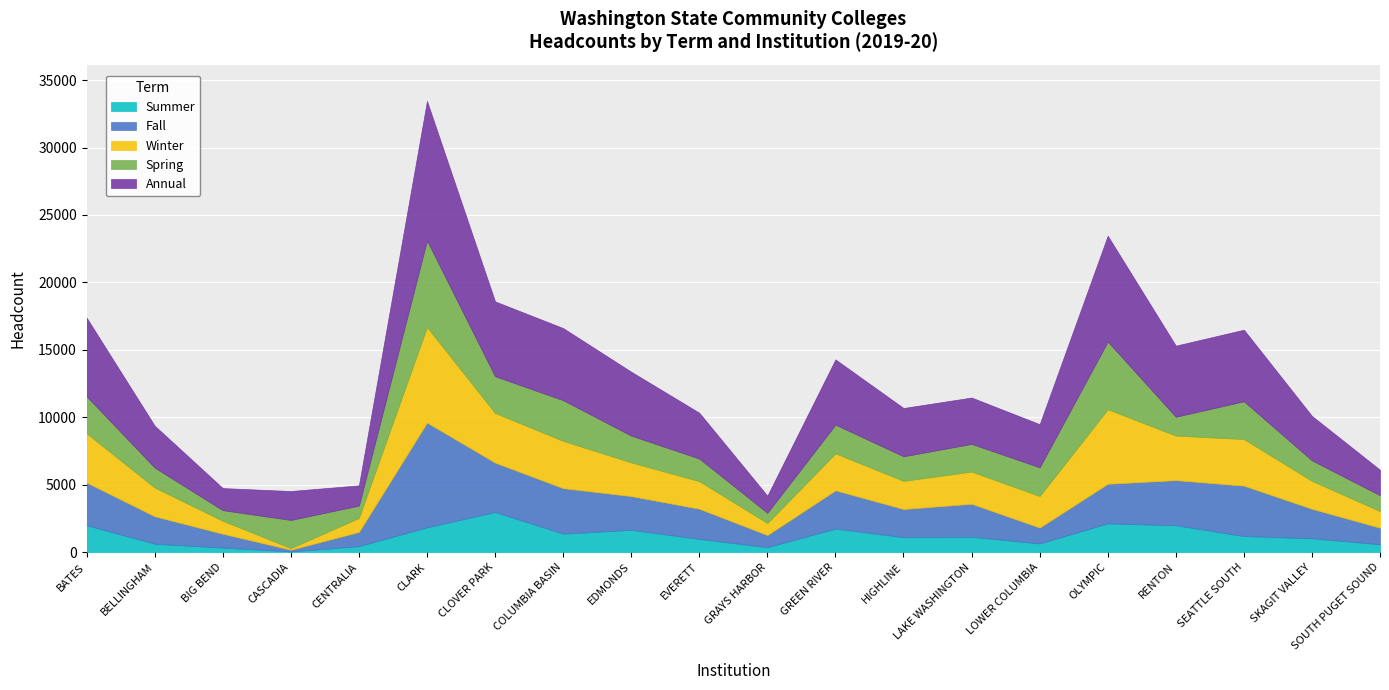

At which label does Summer first exceed 1149?

BATES